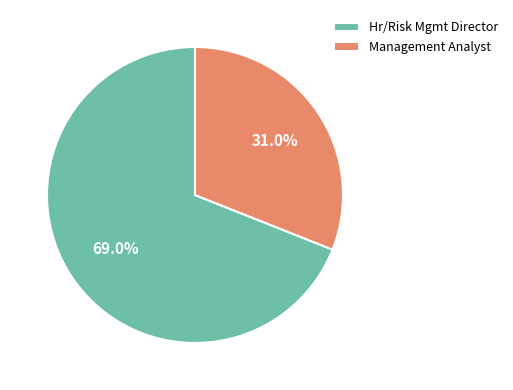

To the nearest percent, what is the average slice percentage?

50%